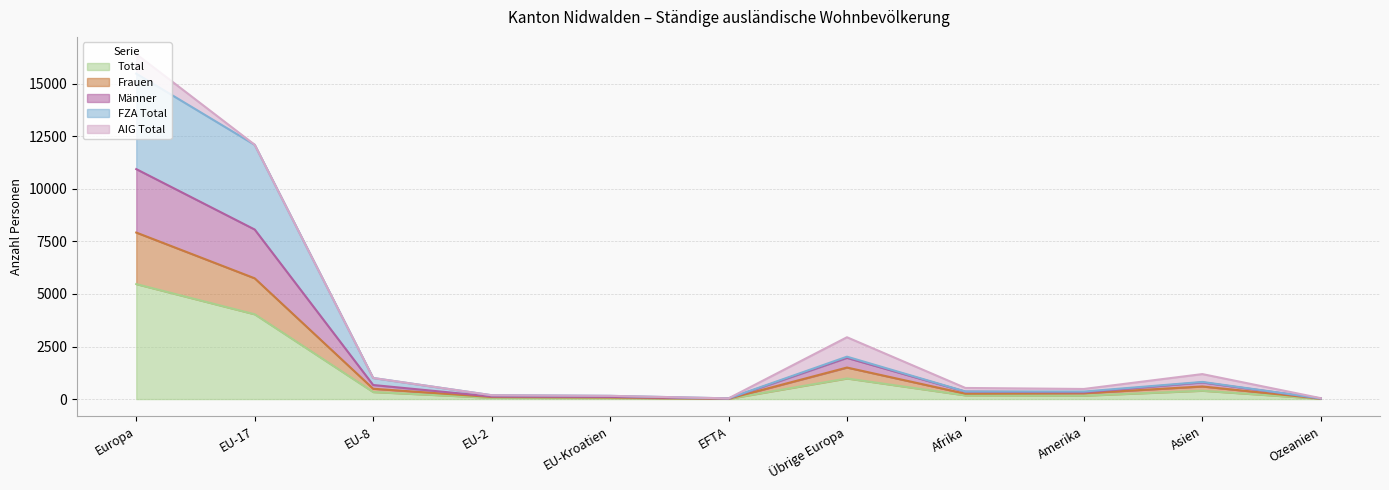

Is it true that Total equals 5469 at Europa?

True